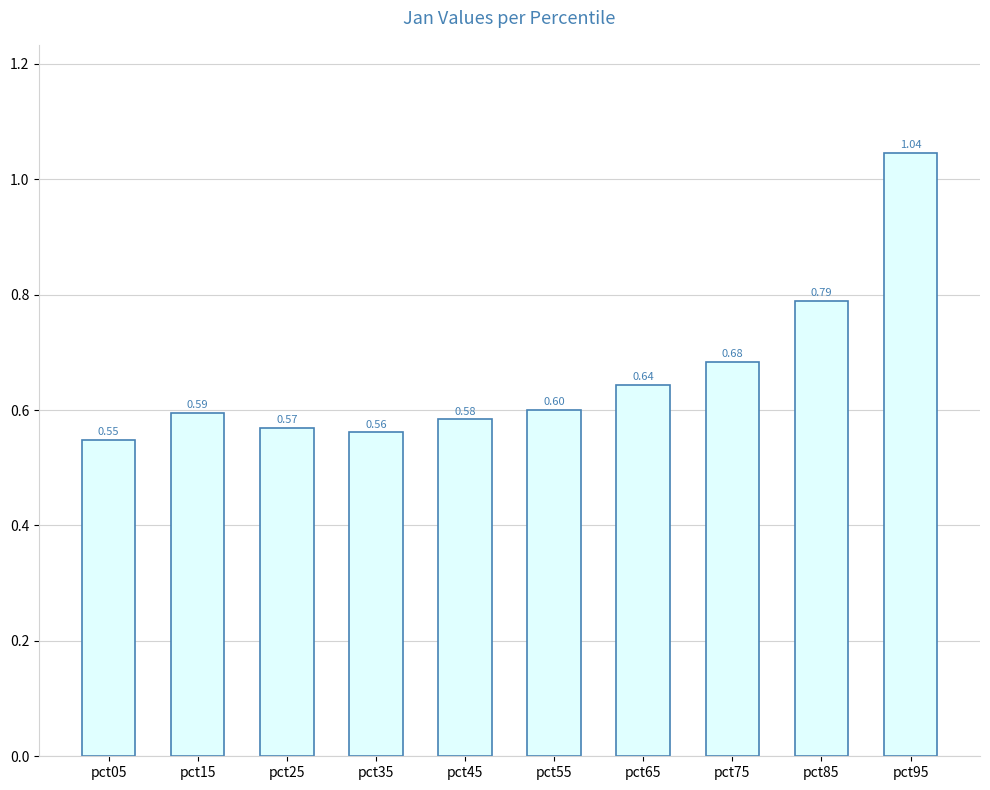

What is the sum of the values at pct75 and pct65?

1.3